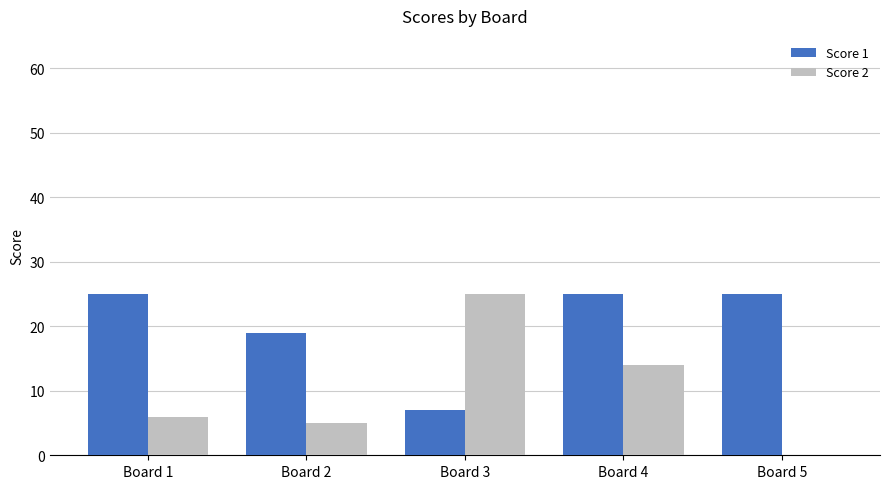

The Score 1 series shows 34 at Board 2. True or false?

False